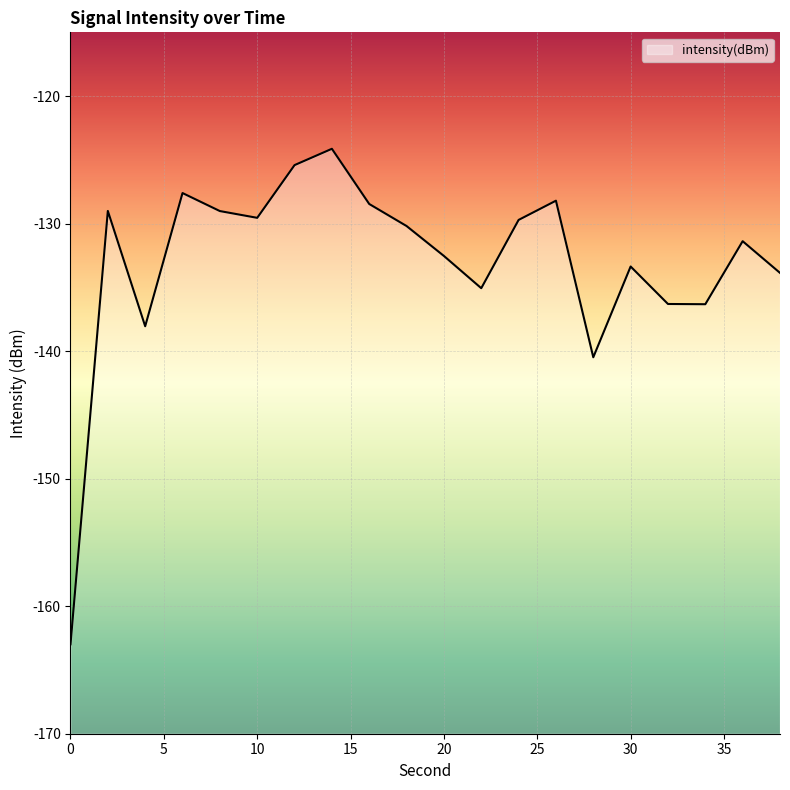

Between 32 and 26, which is larger?

26